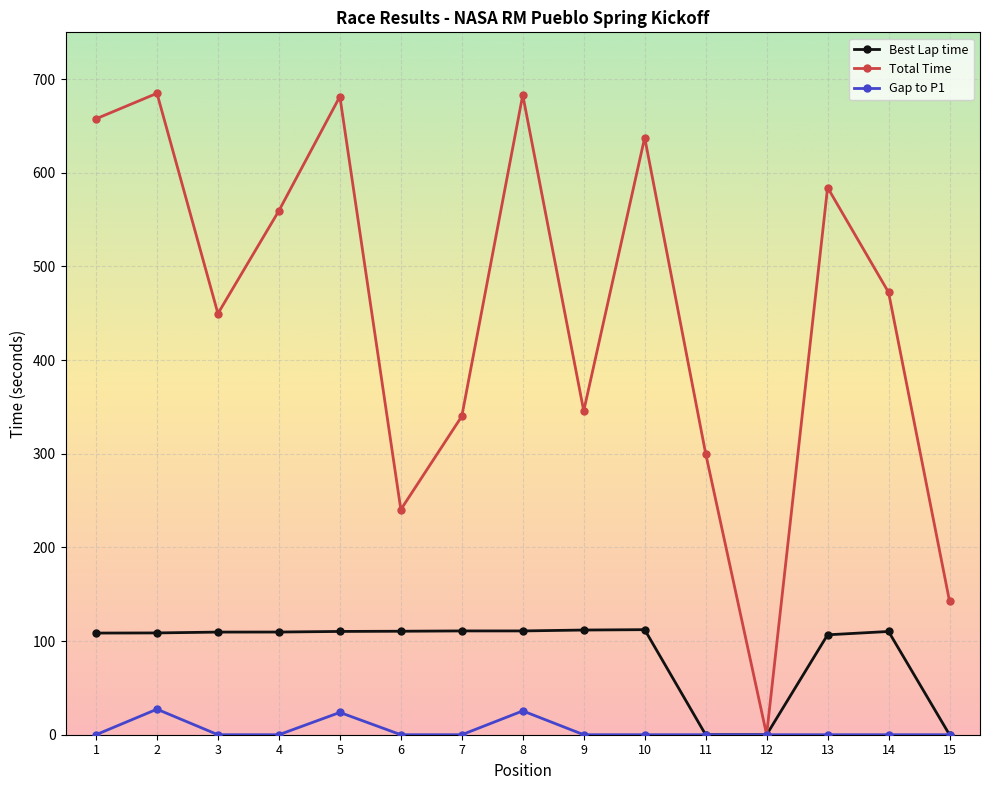

Which series has the widest spread of values?

Total Time